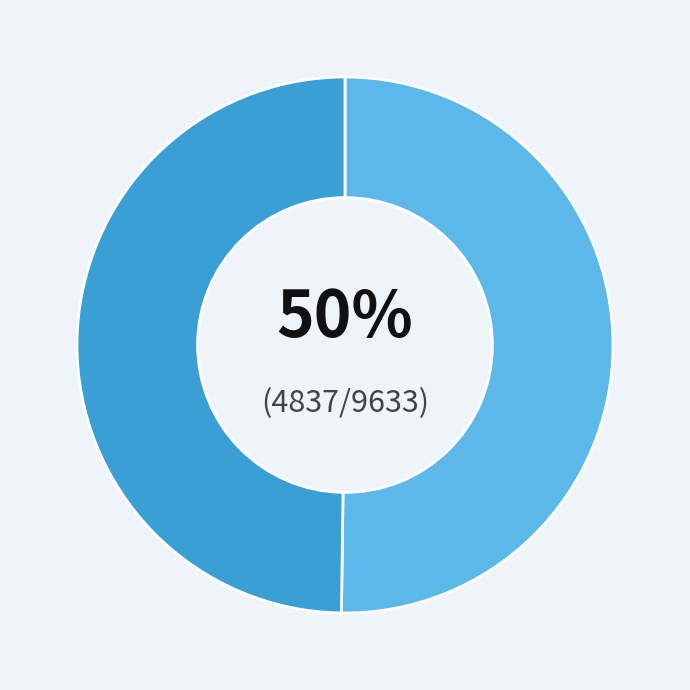

To the nearest percent, what is the average slice percentage?

50%